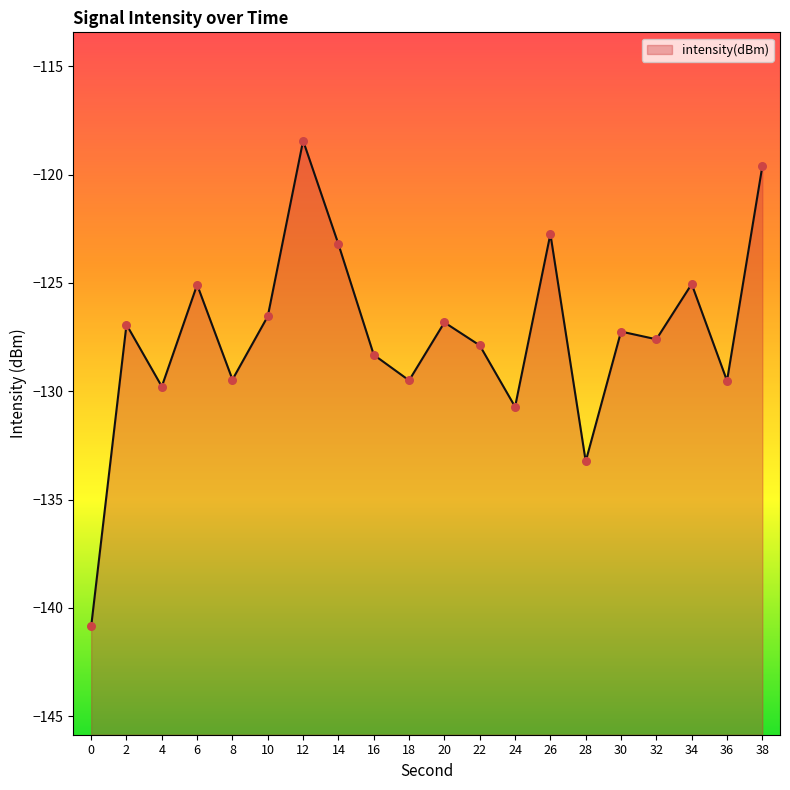

Which has a higher value, 18 or 14?

14